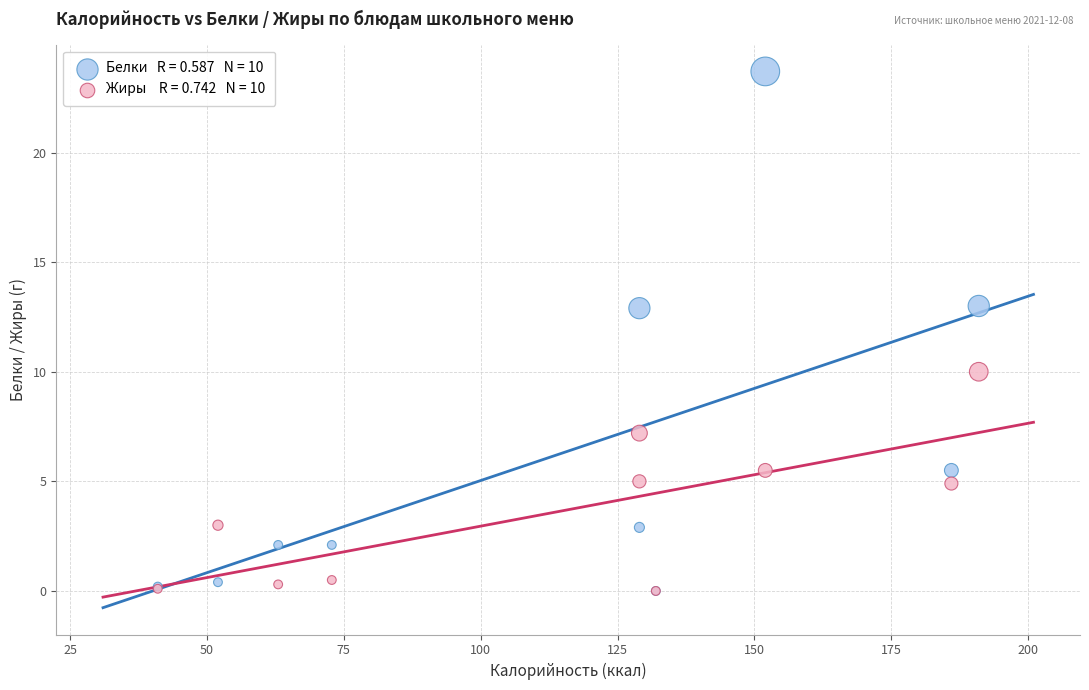

Across all series, what Y value is closest to 11?

10.0